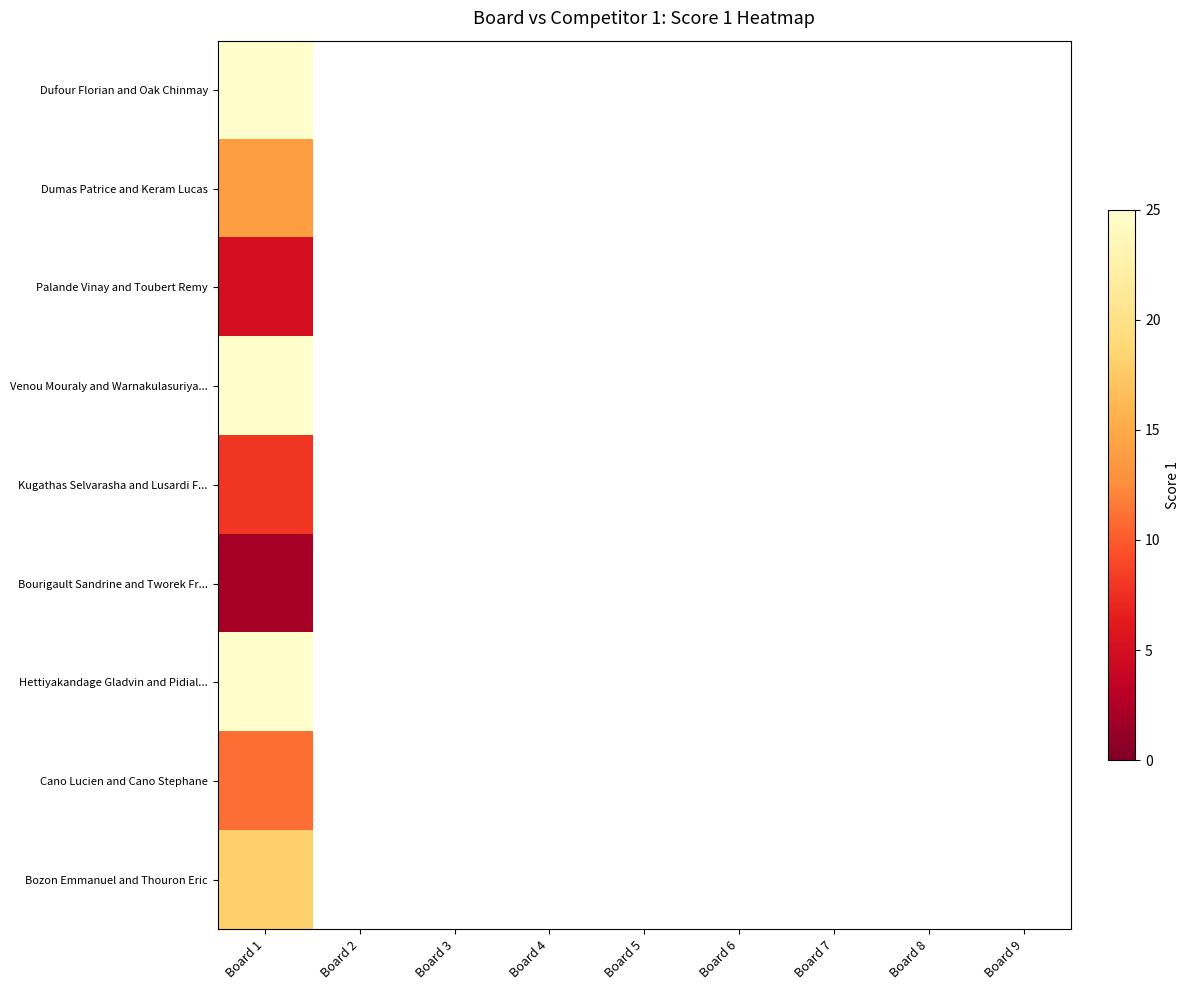

Where is Bozon Emmanuel and Thouron Eric nearest to the value 18?

Board 1